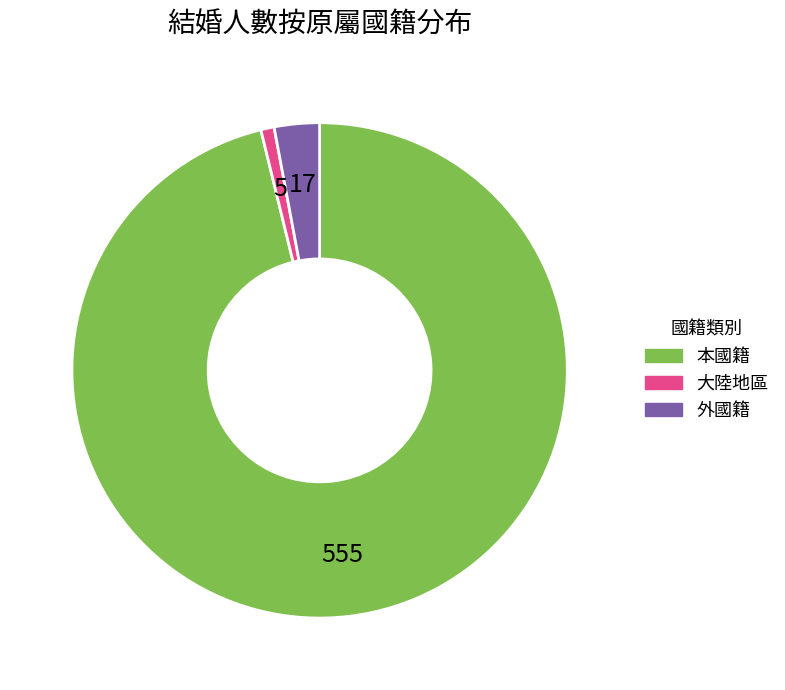

Which slice is the smallest?

大陸地區